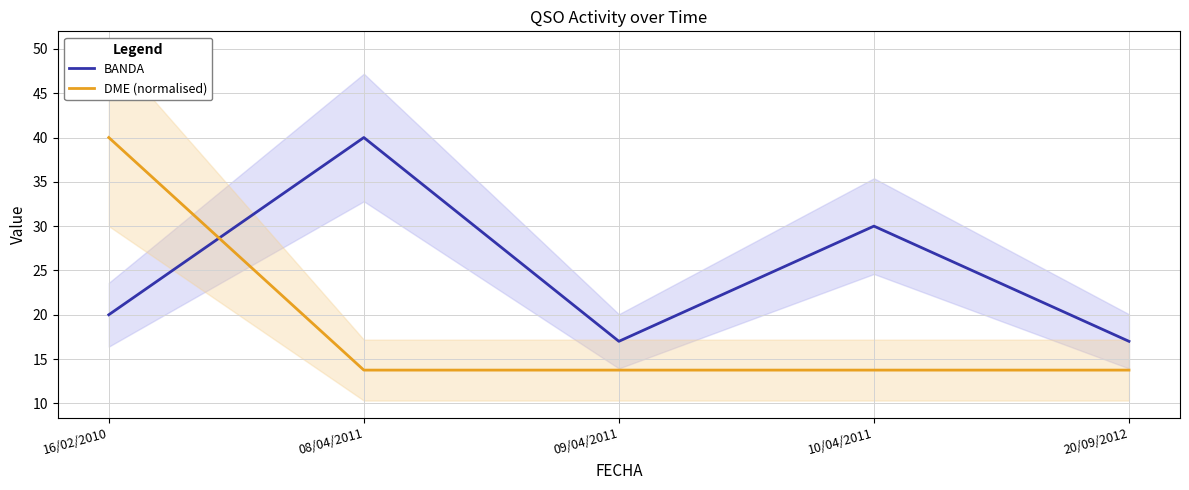

True or false: BANDA has more than 2 interior local peaks.

False